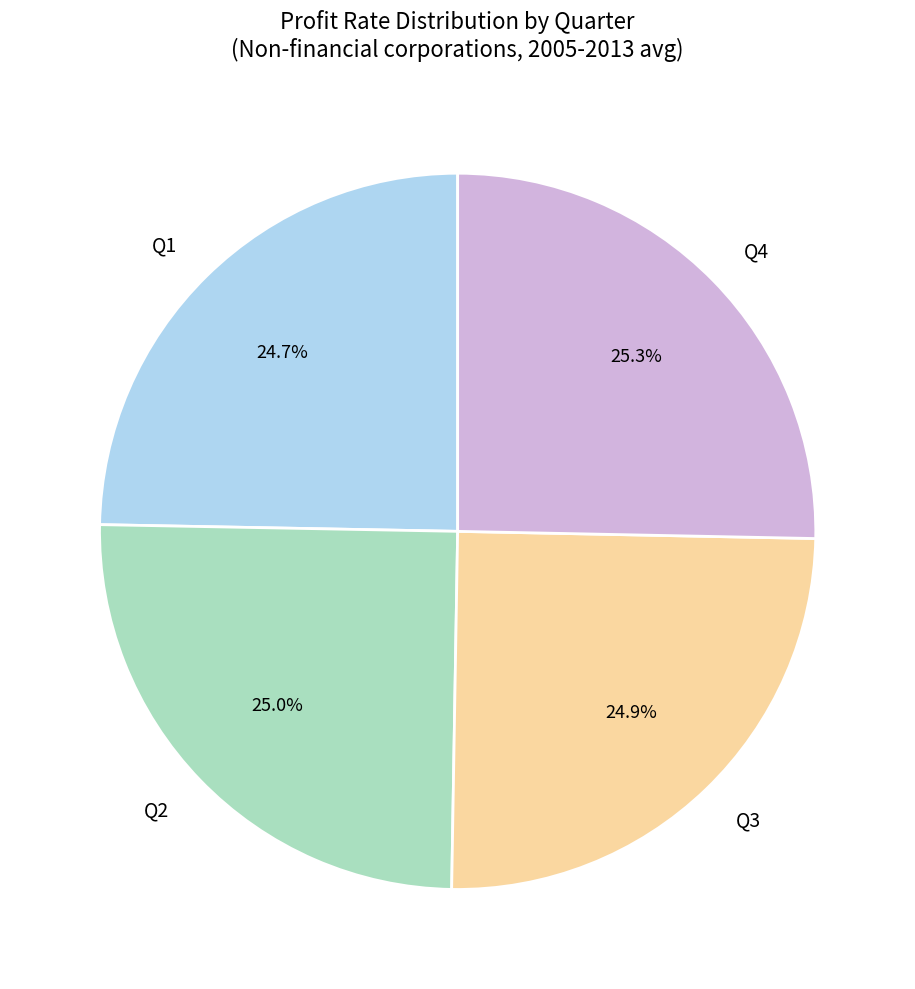

Does any single category account for the majority?

No